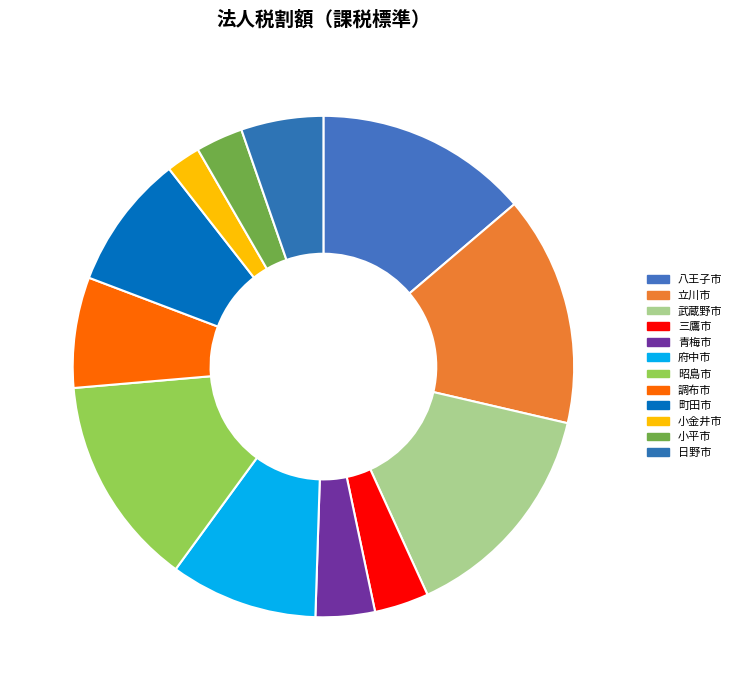

Does any single category account for the majority?

No